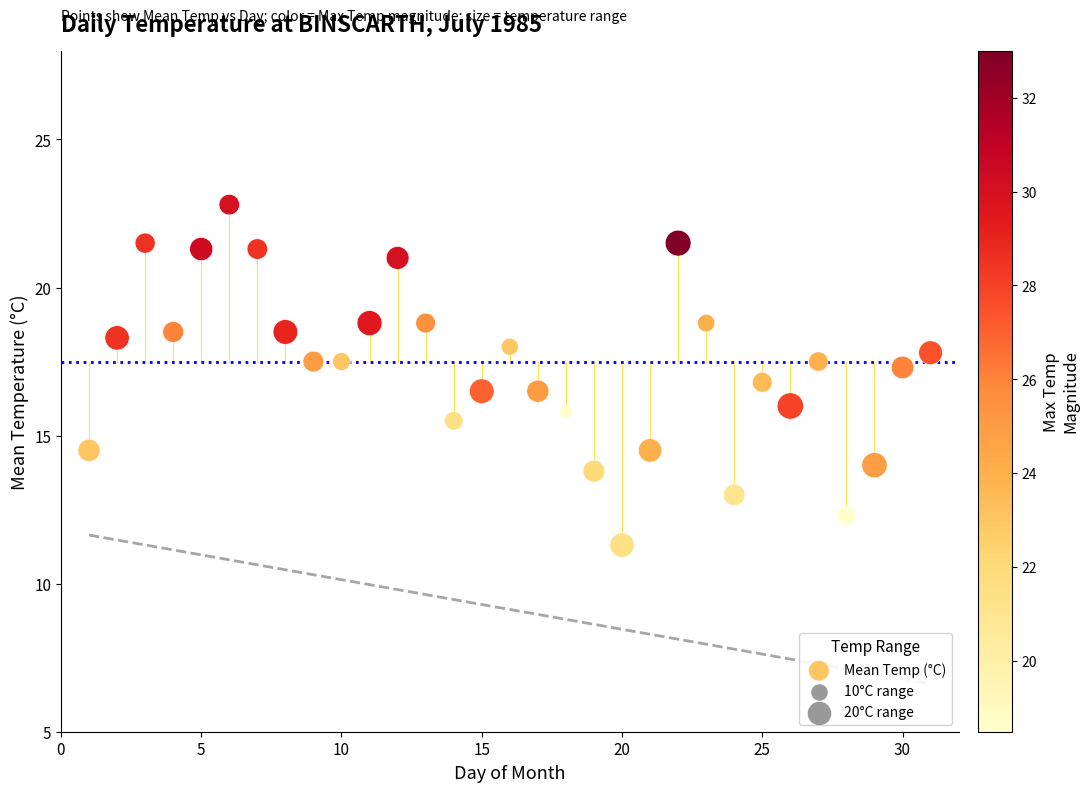

What is the range of Y values (max minus min)?

11.5